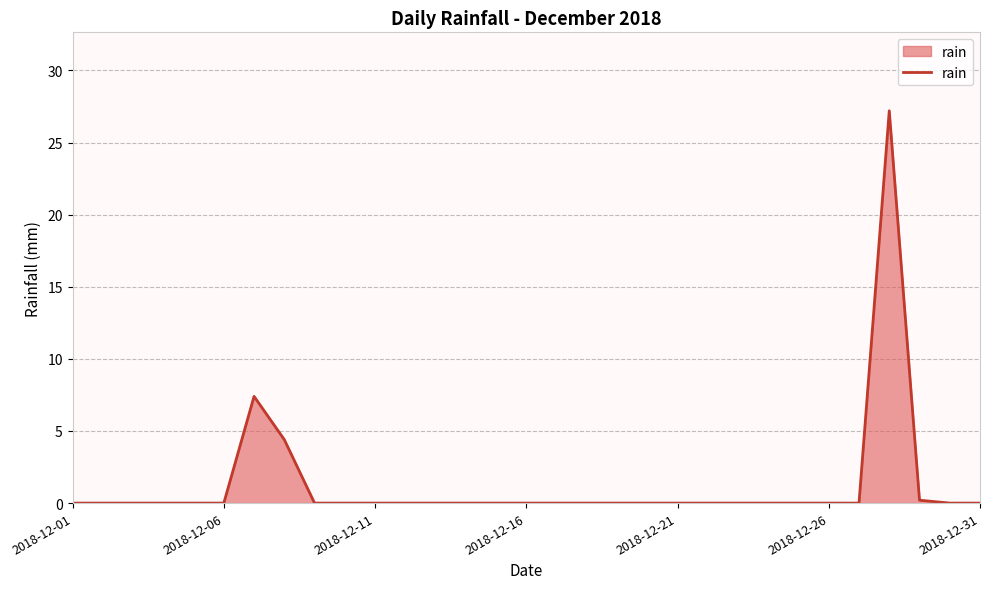

What is the maximum value shown in the chart?

27.2